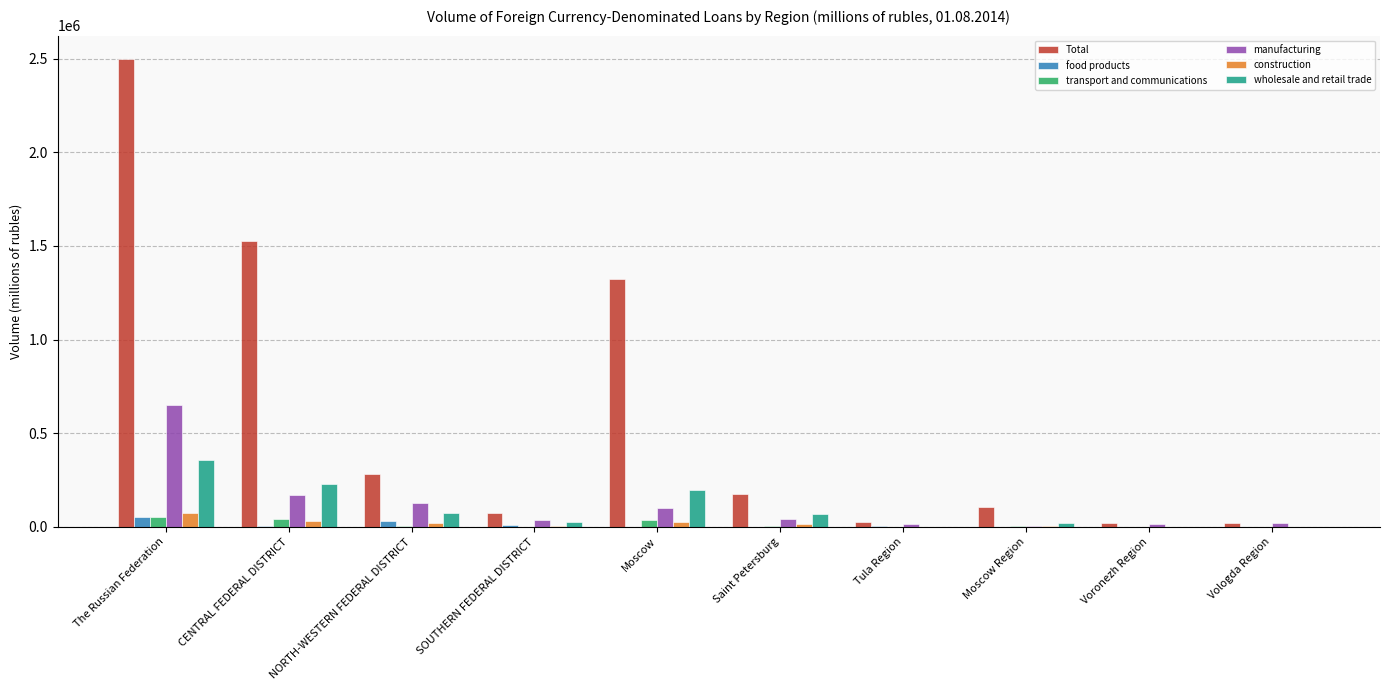

Which series has the largest total across all categories?

Total